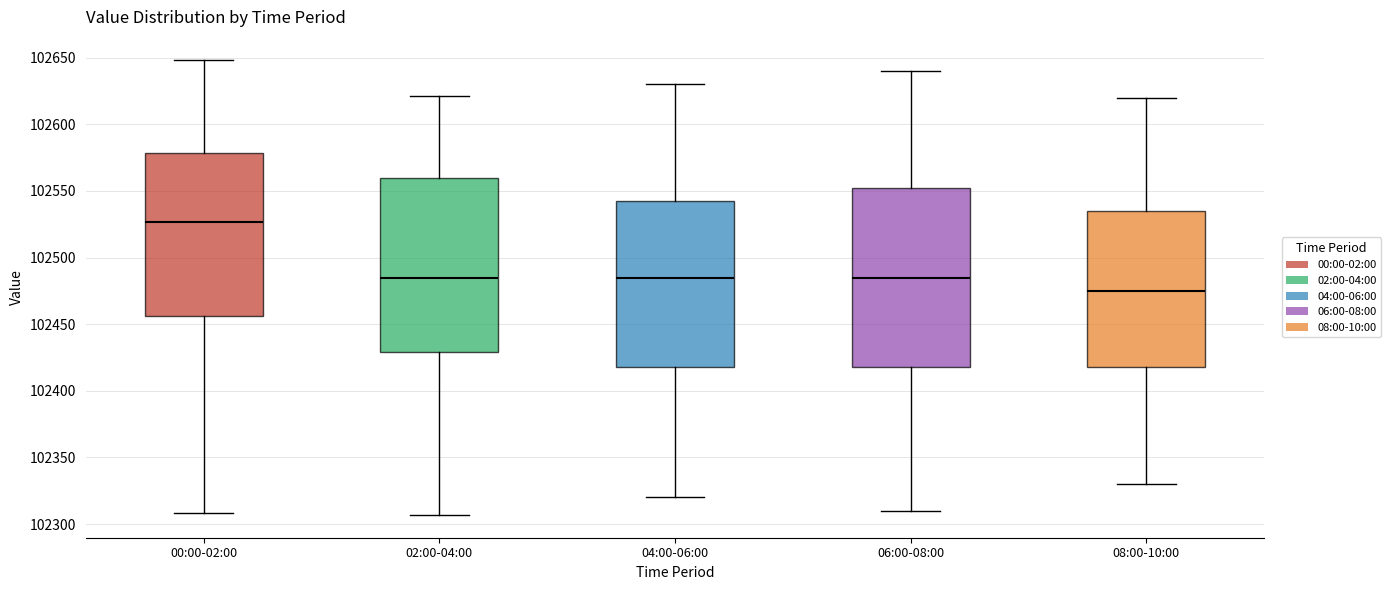

Which box has the lowest median line?

08:00-10:00